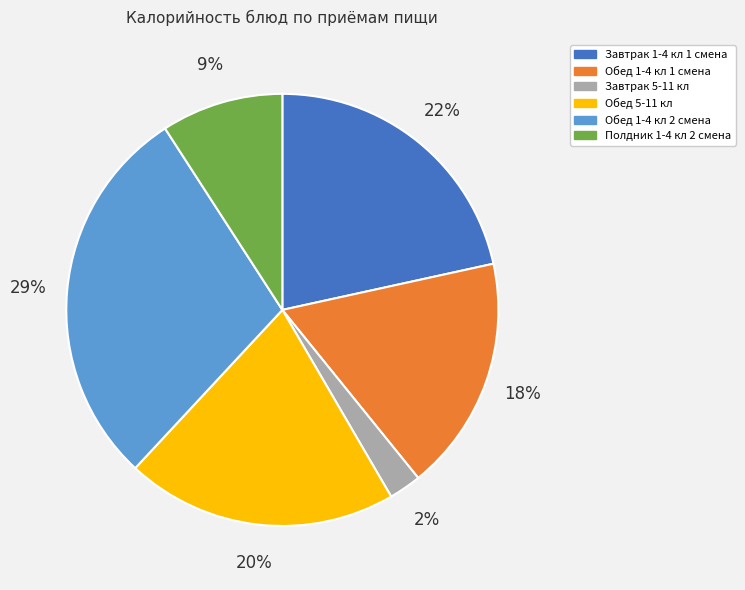

Is the sum of Обед 1-4 кл 1 смена and Завтрак 1-4 кл 1 смена greater than half?

No